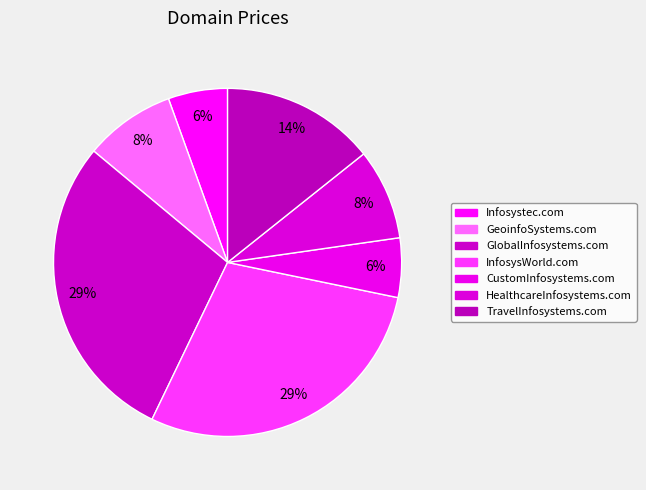

Which slice is the smallest?

Infosystec.com